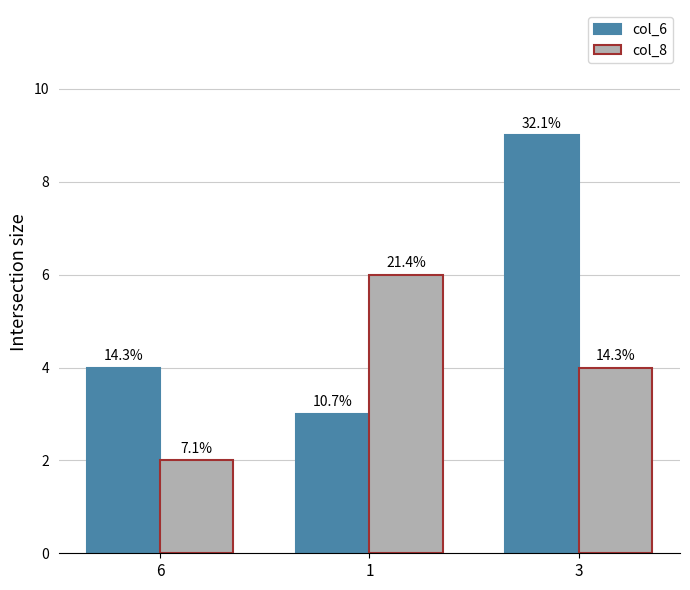

At which label is col_6 closest to 6?

6